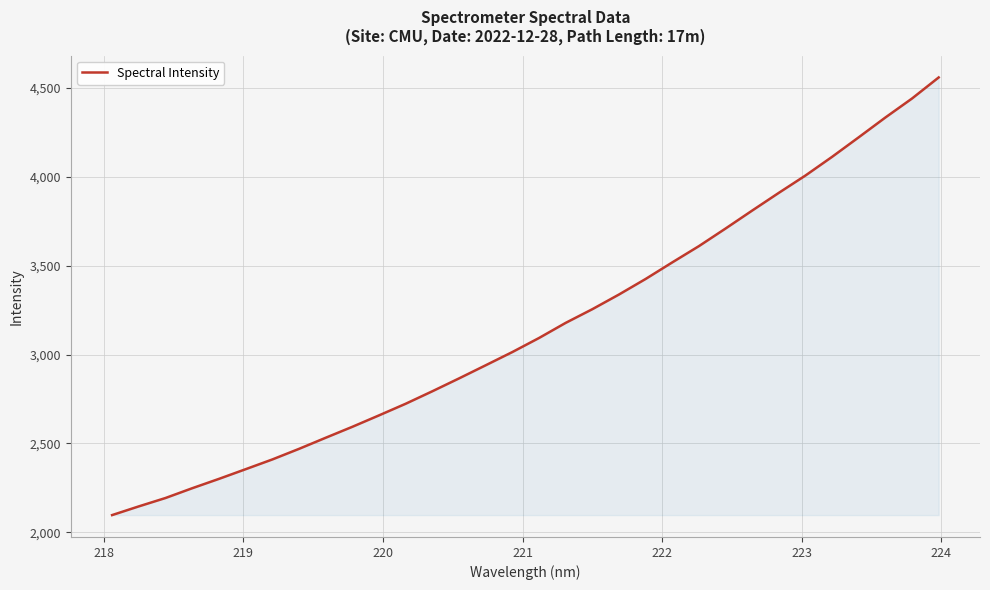

What is the minimum value shown in the chart?

2096.9